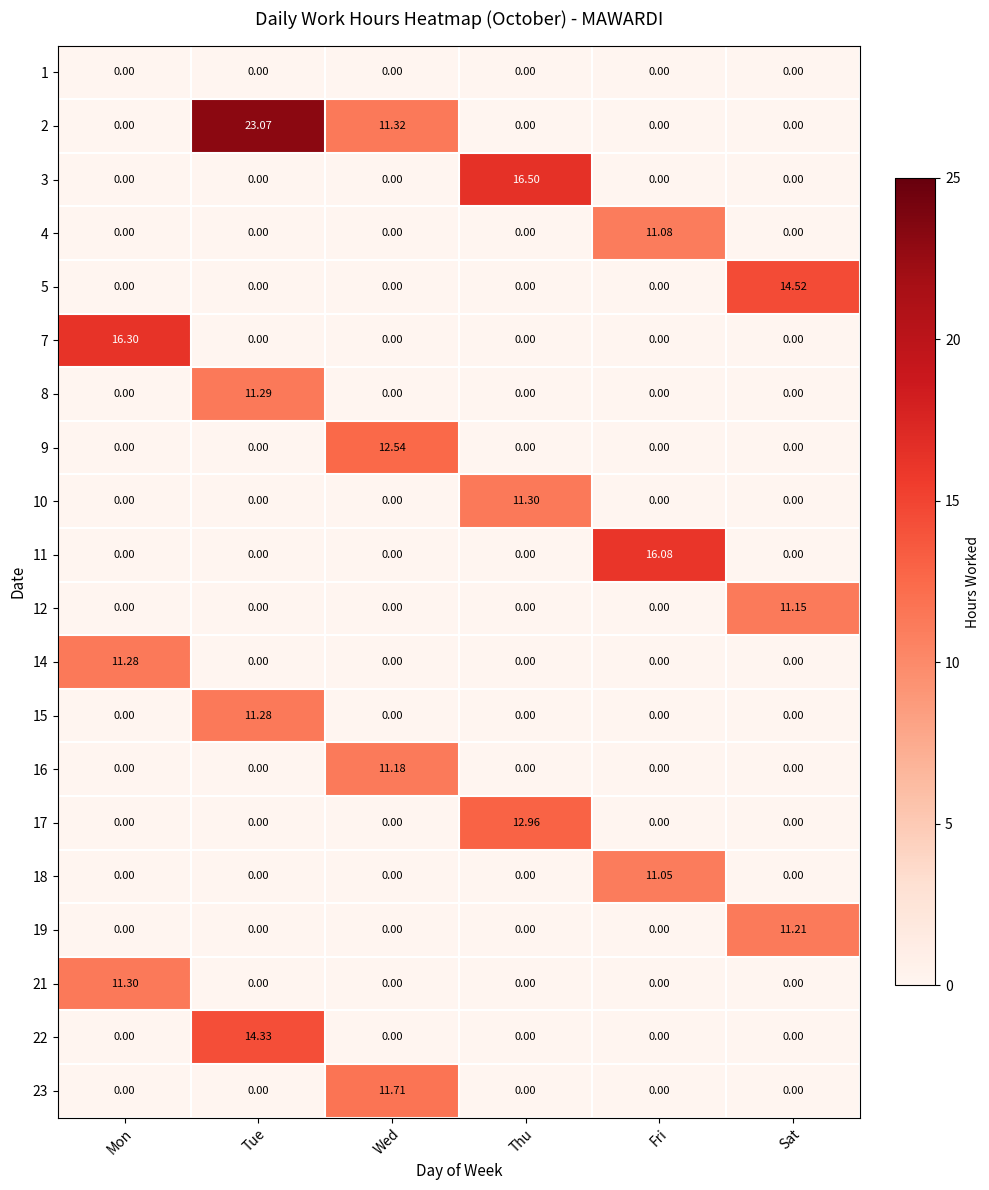

Between Wed and Sat, which series saw the biggest shift?

5